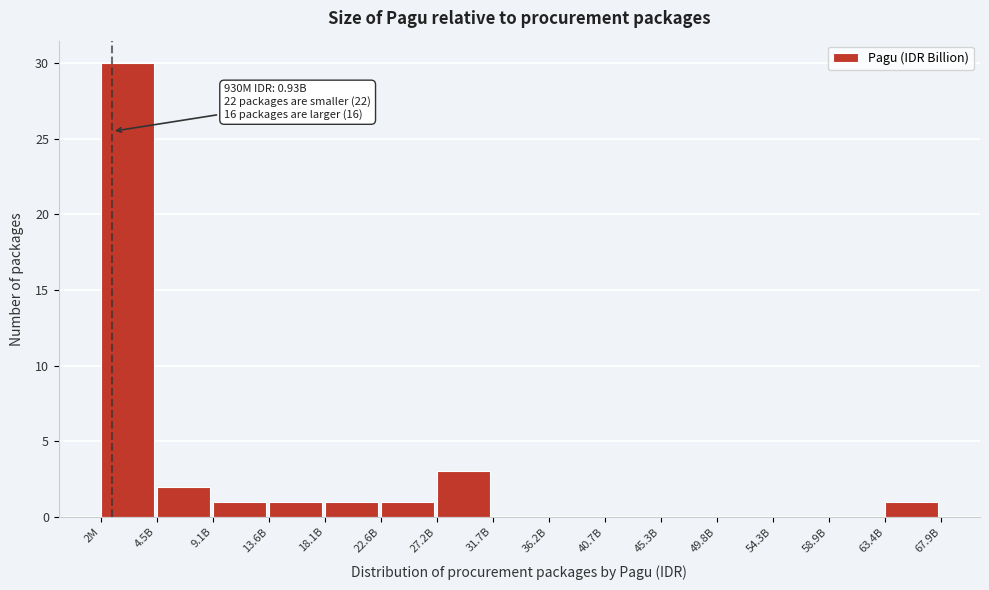

Reading left to right, transcribe all the data shown in this chart.

2M=30	4.5B=2	9.1B=1	13.6B=1	18.1B=1	22.6B=1	27.2B=3	31.7B=0	36.2B=0	40.7B=0	45.3B=0	49.8B=0	54.3B=0	58.9B=0	63.4B=1